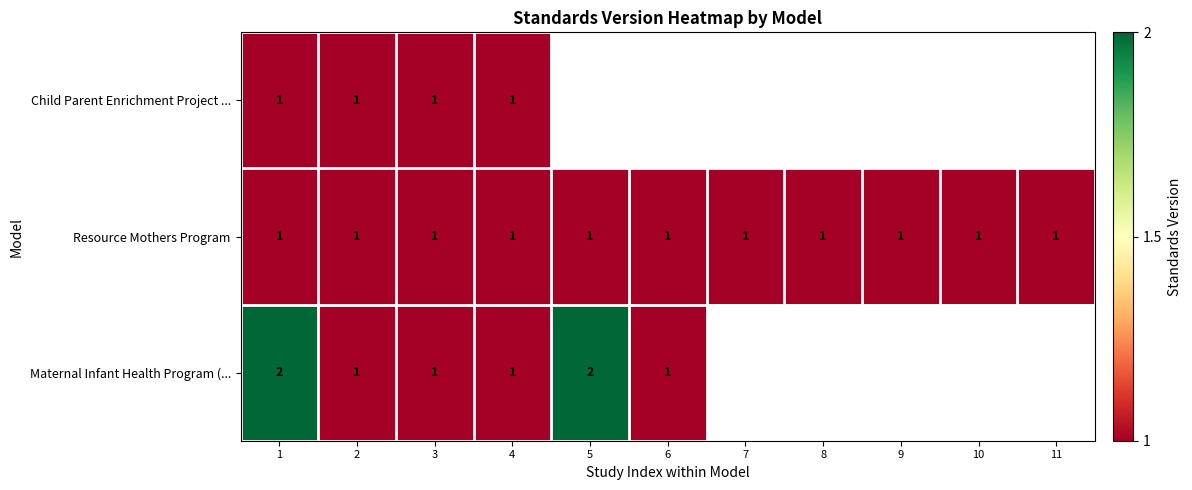

The Resource Mothers Program series shows 1 at 3. True or false?

True